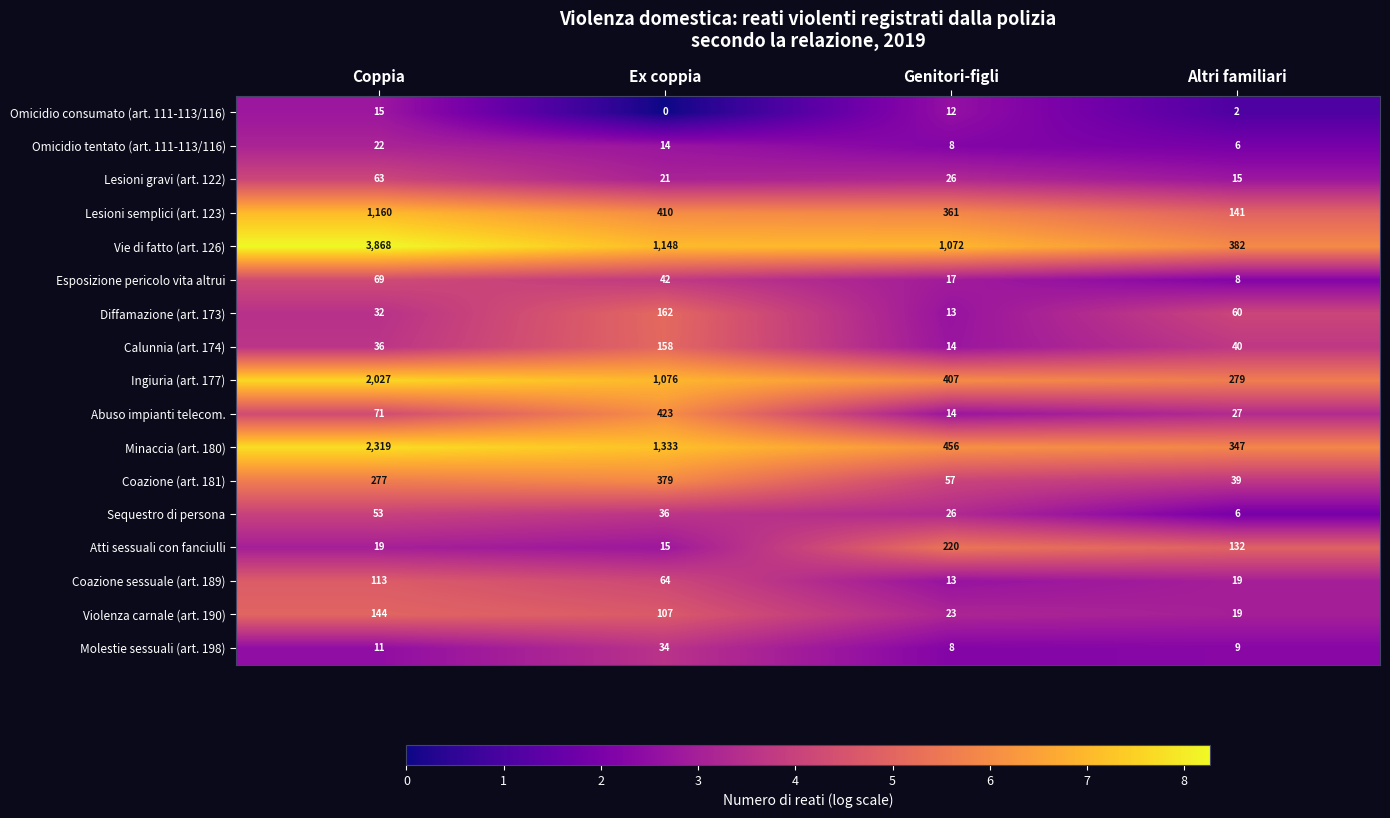

What is the total value across all series at Altri familiari?

1531